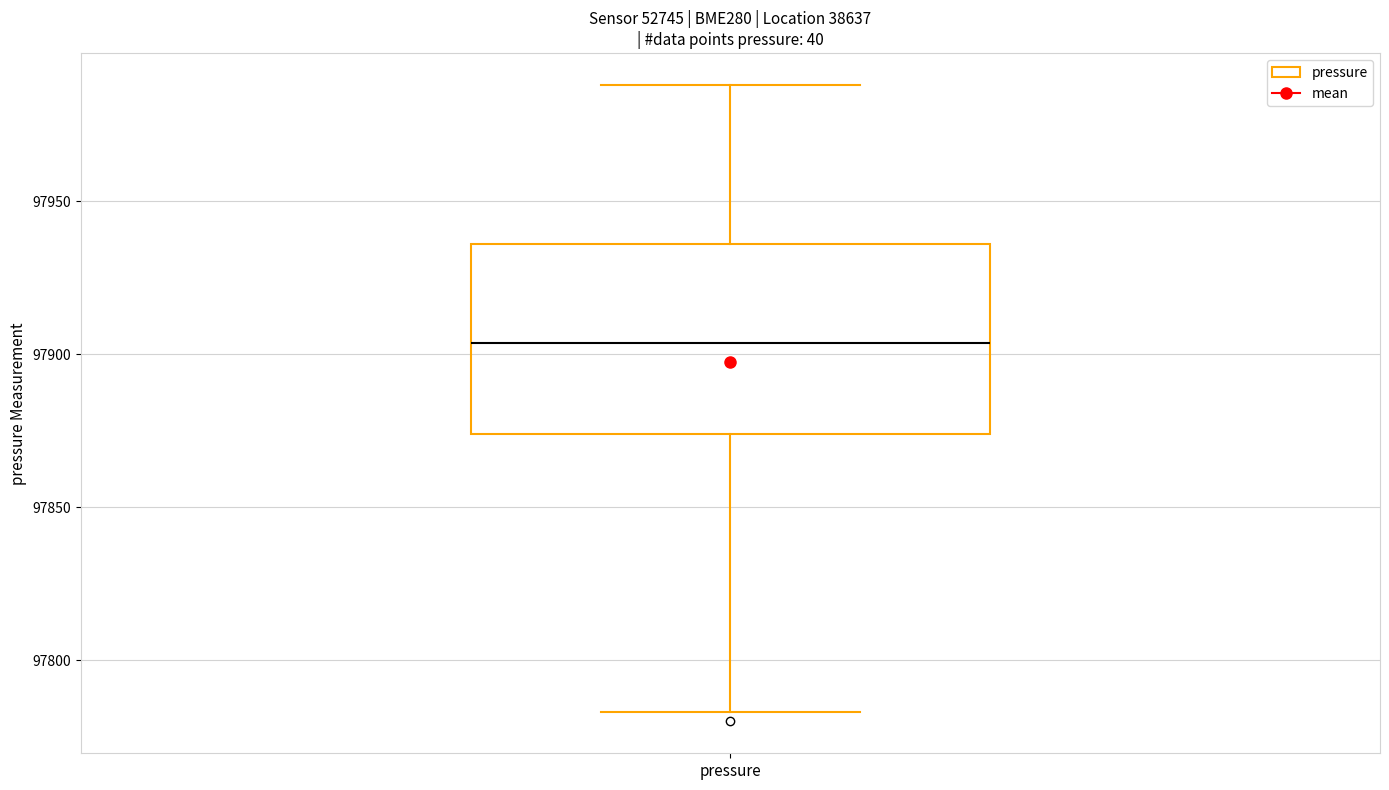

Where does the lower whisker of the box for pressure end on the y-axis? The values are not printed on the chart, so give them approximately, as read against the axis.

97785